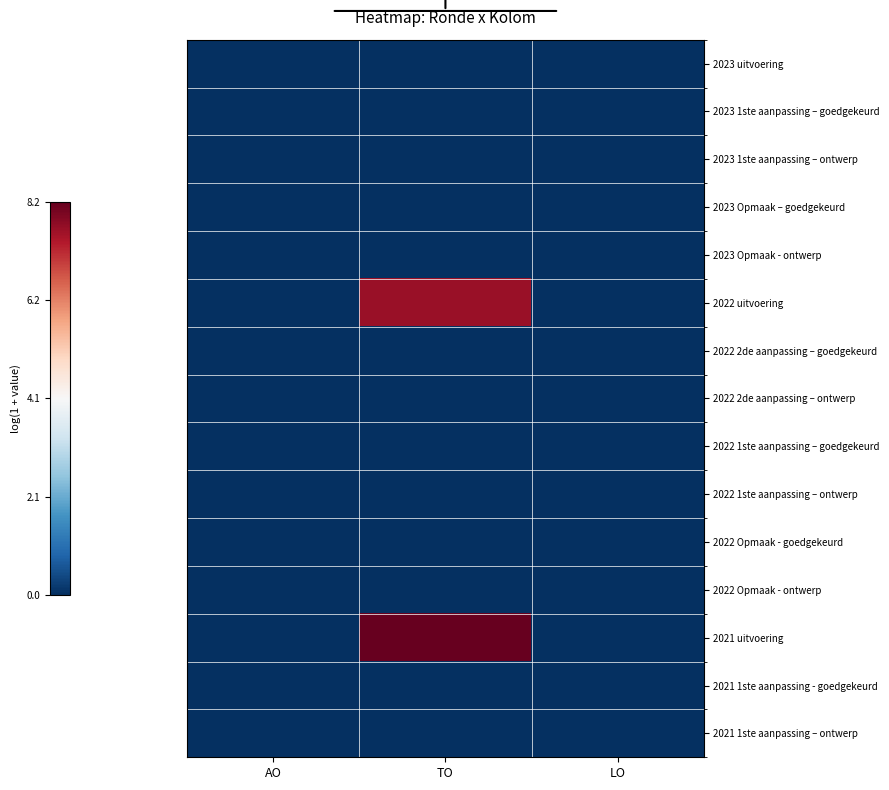

Which series has the widest spread of values?

2021 uitvoering